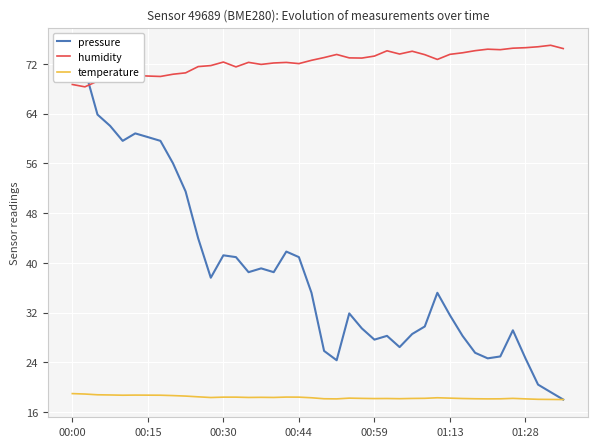

What is the greatest value displayed?

75.0